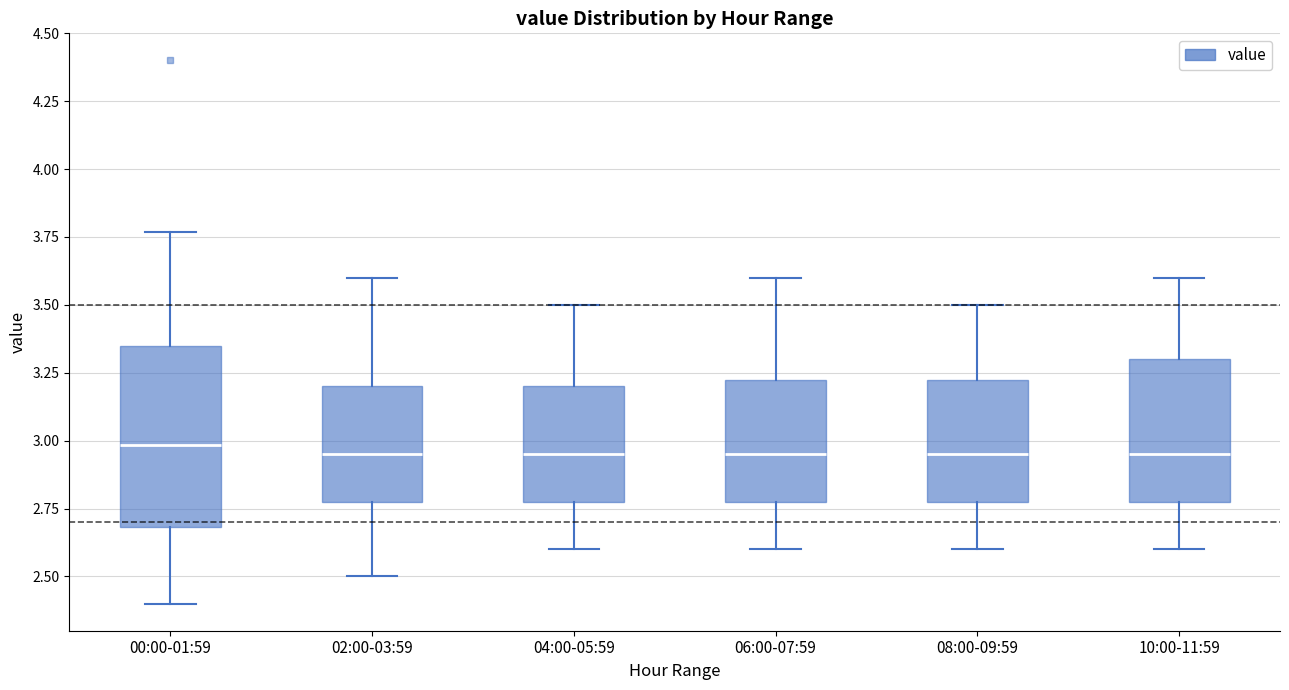

Reading left to right, transcribe this box plot: for each box, give where its median line is, the range the box spans, and where its two whiskers end, as read against the y-axis. The values are not printed on the chart, so give them approximately, as read against the axis.

00:00-01:59: median 3.00, box 2.70 to 3.35, whiskers 2.40 to 3.75
02:00-03:59: median 2.95, box 2.80 to 3.20, whiskers 2.50 to 3.60
04:00-05:59: median 2.95, box 2.80 to 3.20, whiskers 2.60 to 3.50
06:00-07:59: median 2.95, box 2.80 to 3.25, whiskers 2.60 to 3.60
08:00-09:59: median 2.95, box 2.80 to 3.25, whiskers 2.60 to 3.50
10:00-11:59: median 2.95, box 2.80 to 3.30, whiskers 2.60 to 3.60